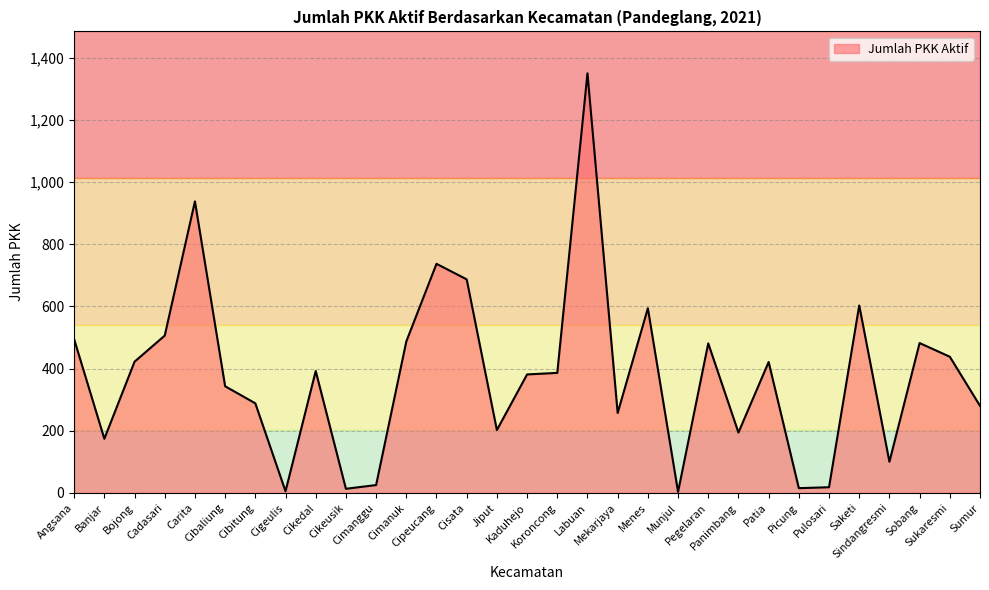

What is the smallest value displayed?

3